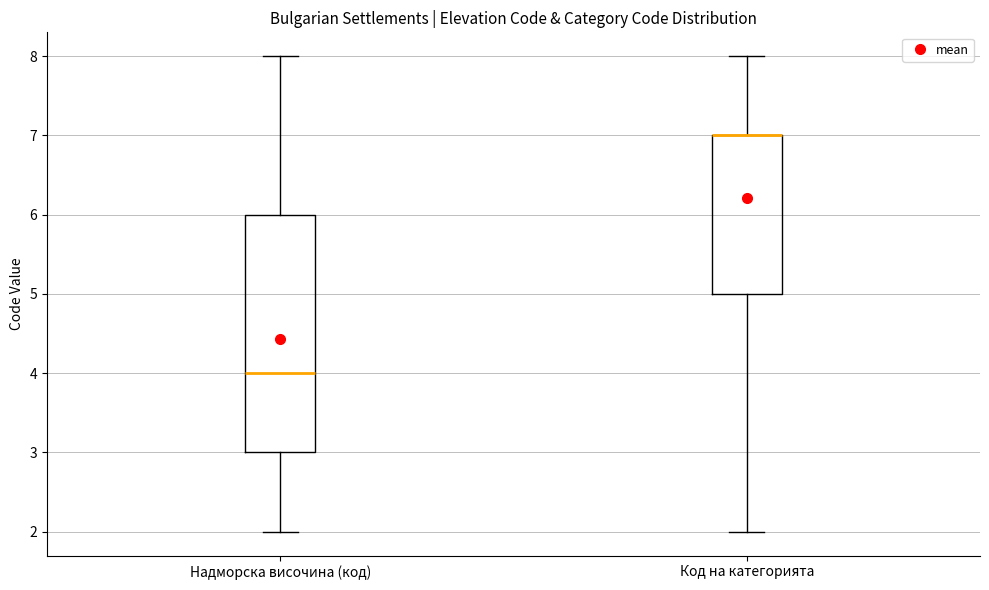

Where does the upper whisker of the box for Надморска височина (код) end on the y-axis? The values are not printed on the chart, so give them approximately, as read against the axis.

8